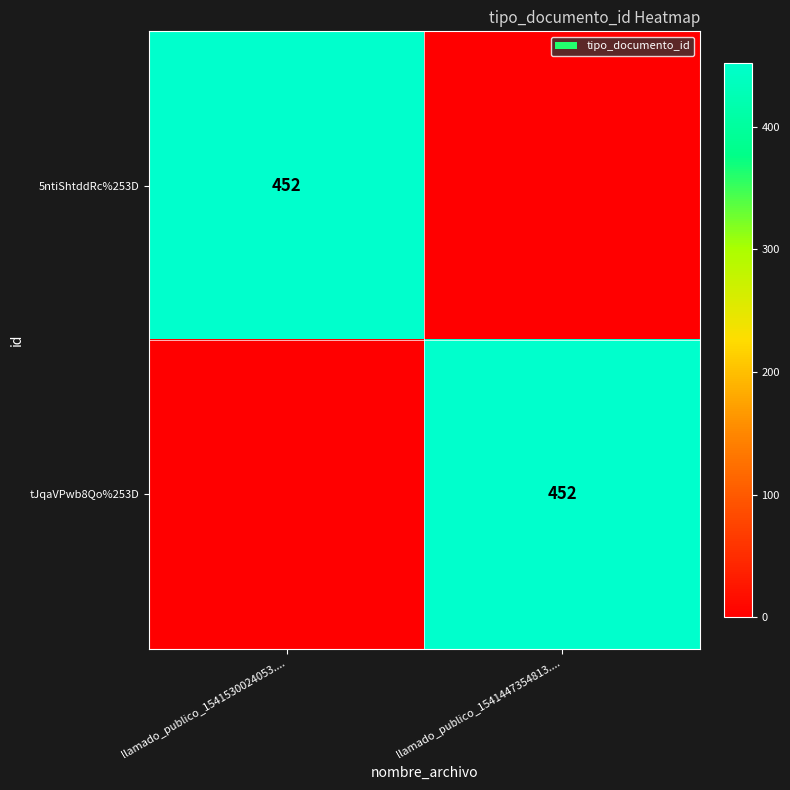

True or false: tJqaVPwb8Qo%253D has a value of 452 at llamado_publico_1541447354813.....

True